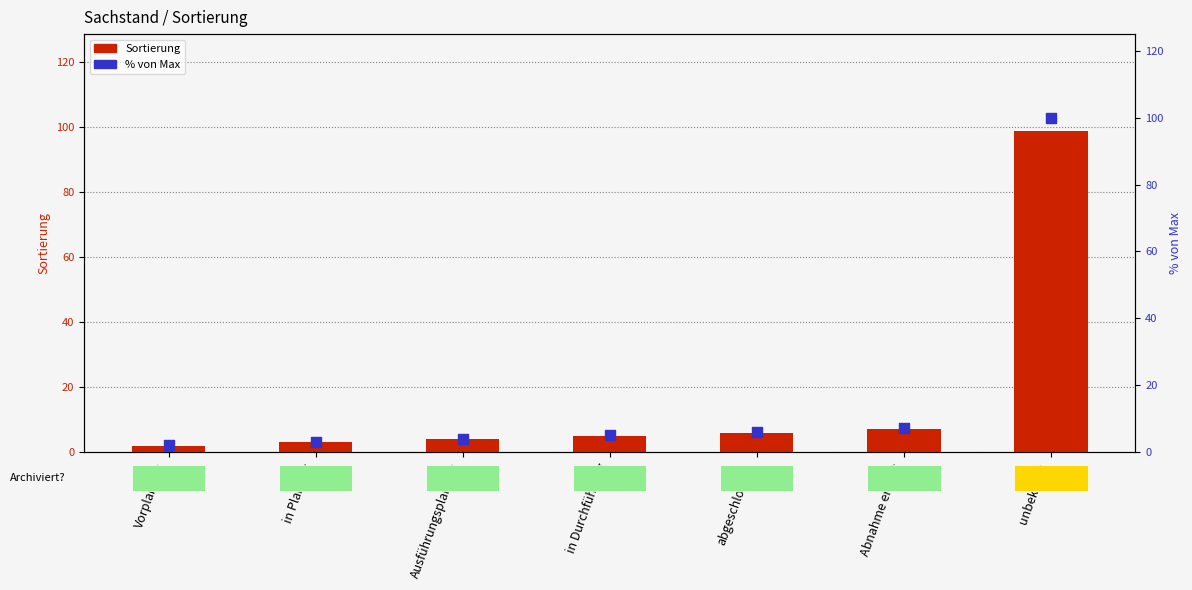

Which series has the widest spread of Y values?

% von Max